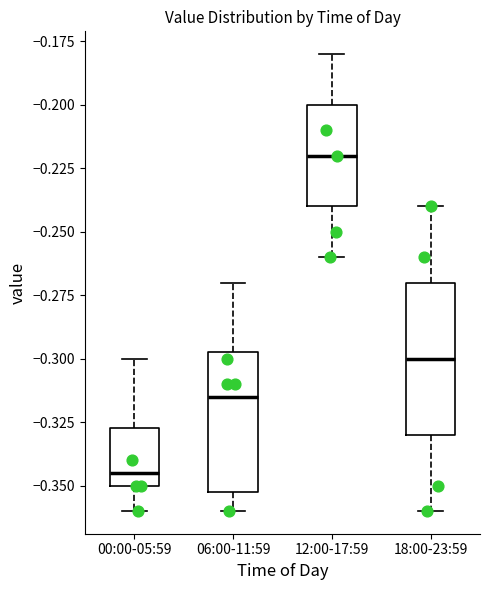

Reading left to right, transcribe this box plot: for each box, give where its median line is, the range the box spans, and where its two whiskers end, as read against the y-axis. The values are not printed on the chart, so give them approximately, as read against the axis.

00:00-05:59: median -0.345, box -0.350 to -0.325, whiskers -0.360 to -0.300
06:00-11:59: median -0.315, box -0.350 to -0.295, whiskers -0.360 to -0.270
12:00-17:59: median -0.220, box -0.240 to -0.200, whiskers -0.260 to -0.180
18:00-23:59: median -0.300, box -0.330 to -0.270, whiskers -0.360 to -0.240